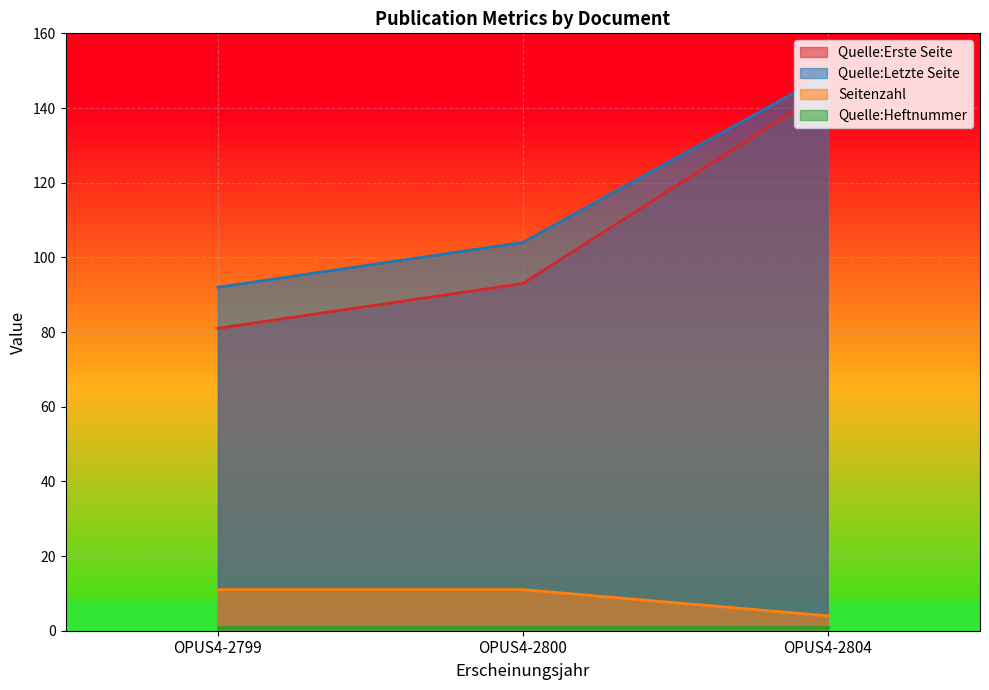

How many lines are shown in the chart?

4